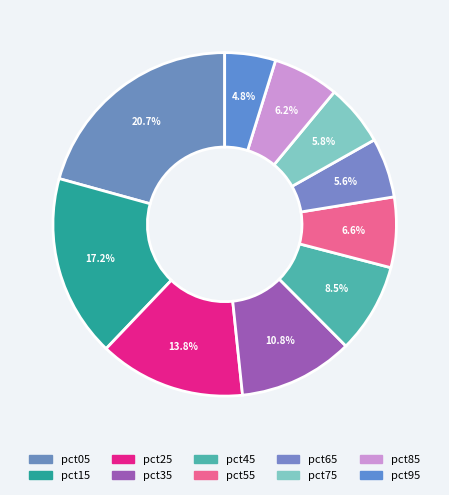

To the nearest percent, what is the difference between the largest and smallest slice percentages?

16%